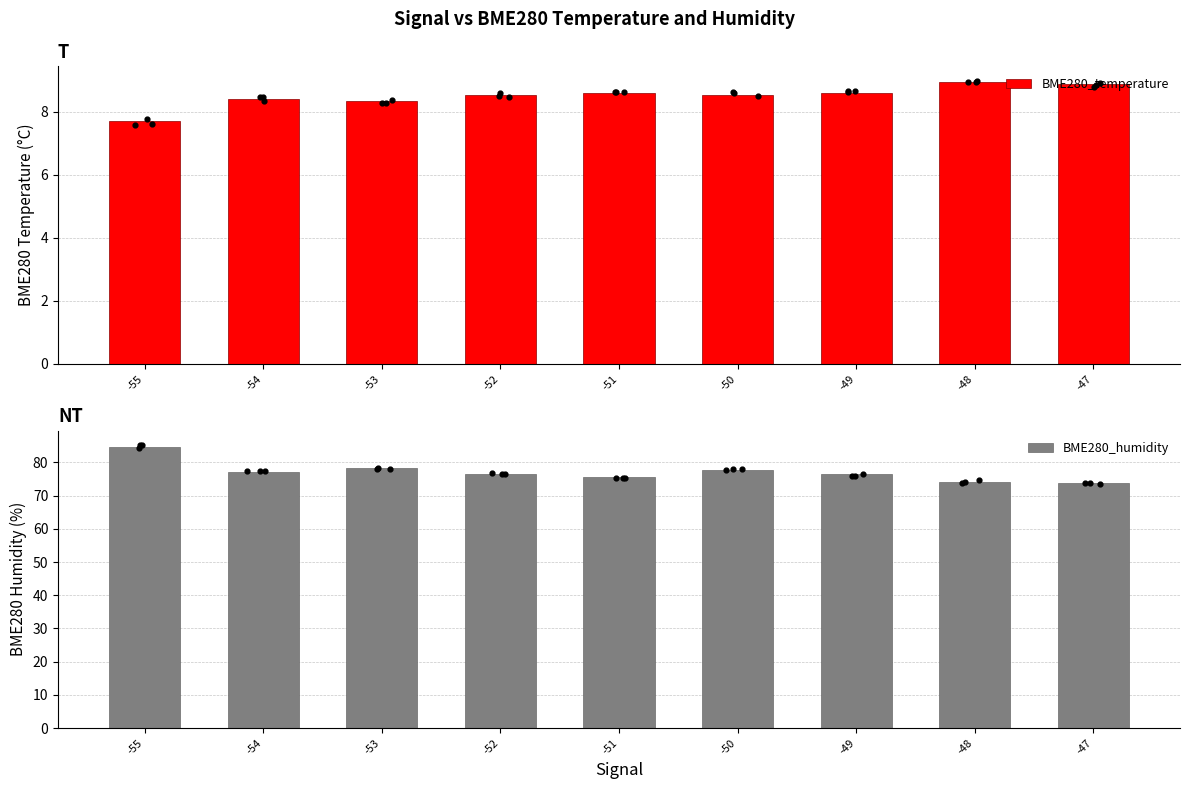

At how many categories does at least one series exceed 50?

9